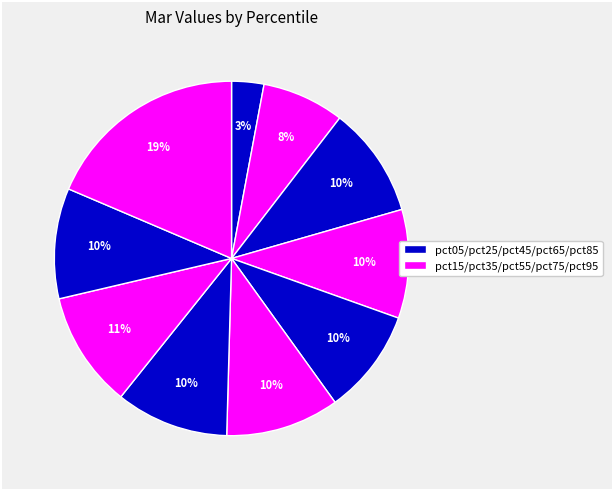

How many slices are in this pie chart?

10